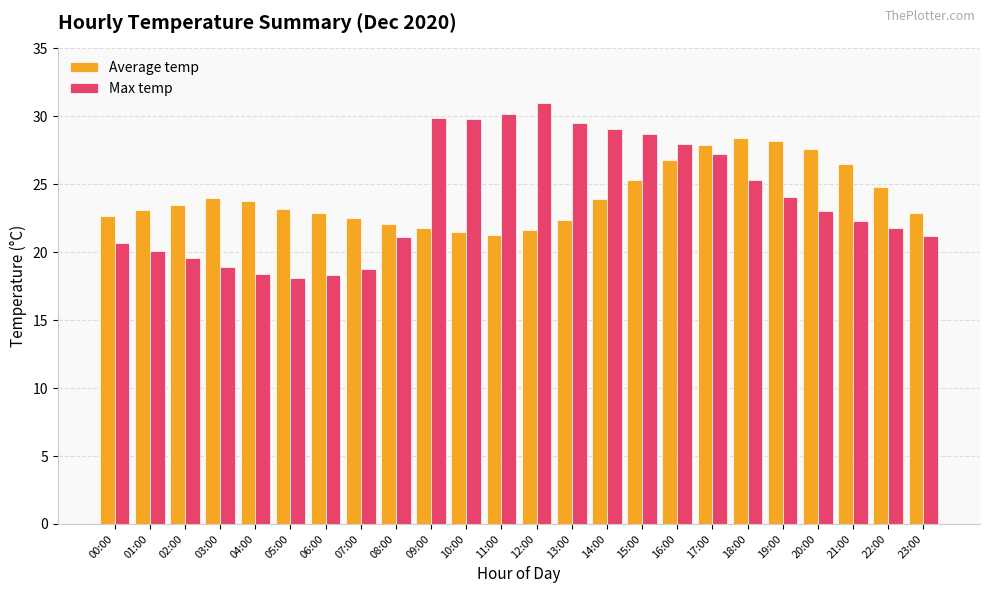

At which category does the chart reach its peak across all series?

12:00